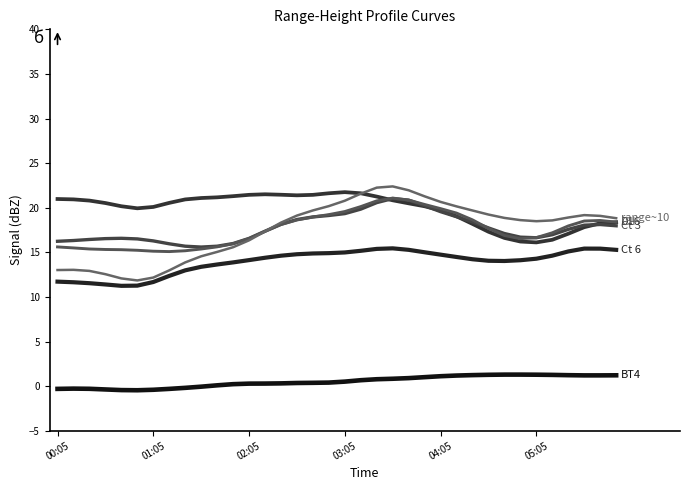

Count the number of categories in the chart.

36